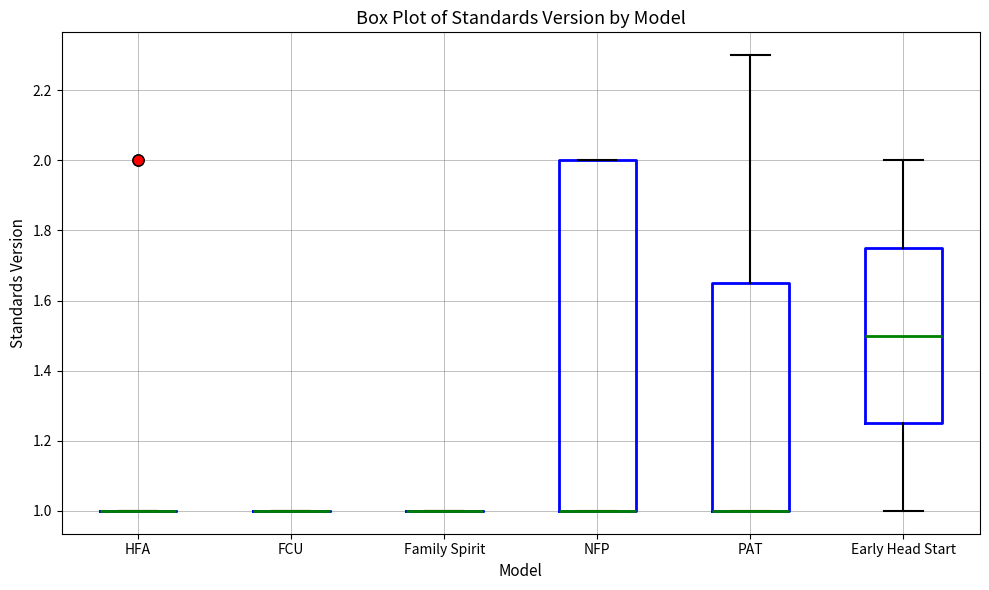

Which box is the tallest, from its lower edge to its upper edge?

NFP